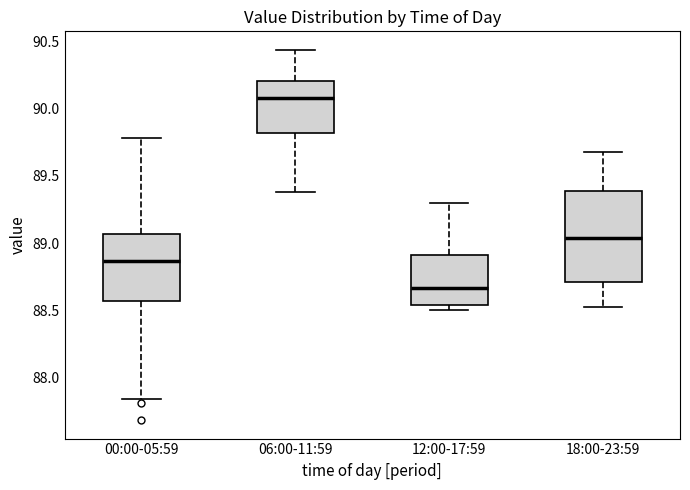

Reading left to right, read every box against the y-axis: the position of its median line, the range the box covers, and the ends of its whiskers. The values are not printed on the chart, so give them approximately, as read against the axis.

00:00-05:59: median 88.85, box 88.55 to 89.05, whiskers 87.85 to 89.80
06:00-11:59: median 90.10, box 89.80 to 90.20, whiskers 89.40 to 90.45
12:00-17:59: median 88.65, box 88.55 to 88.90, whiskers 88.50 to 89.30
18:00-23:59: median 89.05, box 88.70 to 89.40, whiskers 88.50 to 89.70